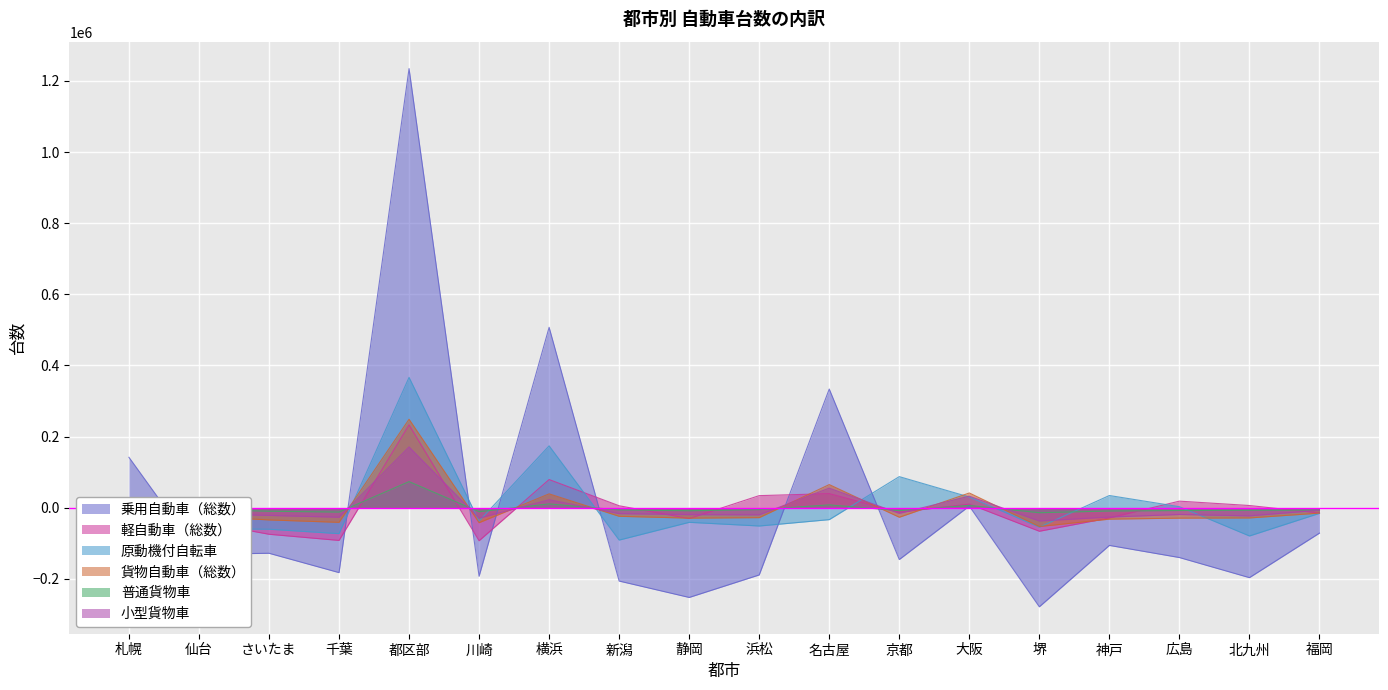

Rank the series by their maximum value, from lowest to highest.

普通貨物車, 小型貨物車, 軽自動車（総数）, 貨物自動車（総数）, 原動機付自転車, 乗用自動車（総数）